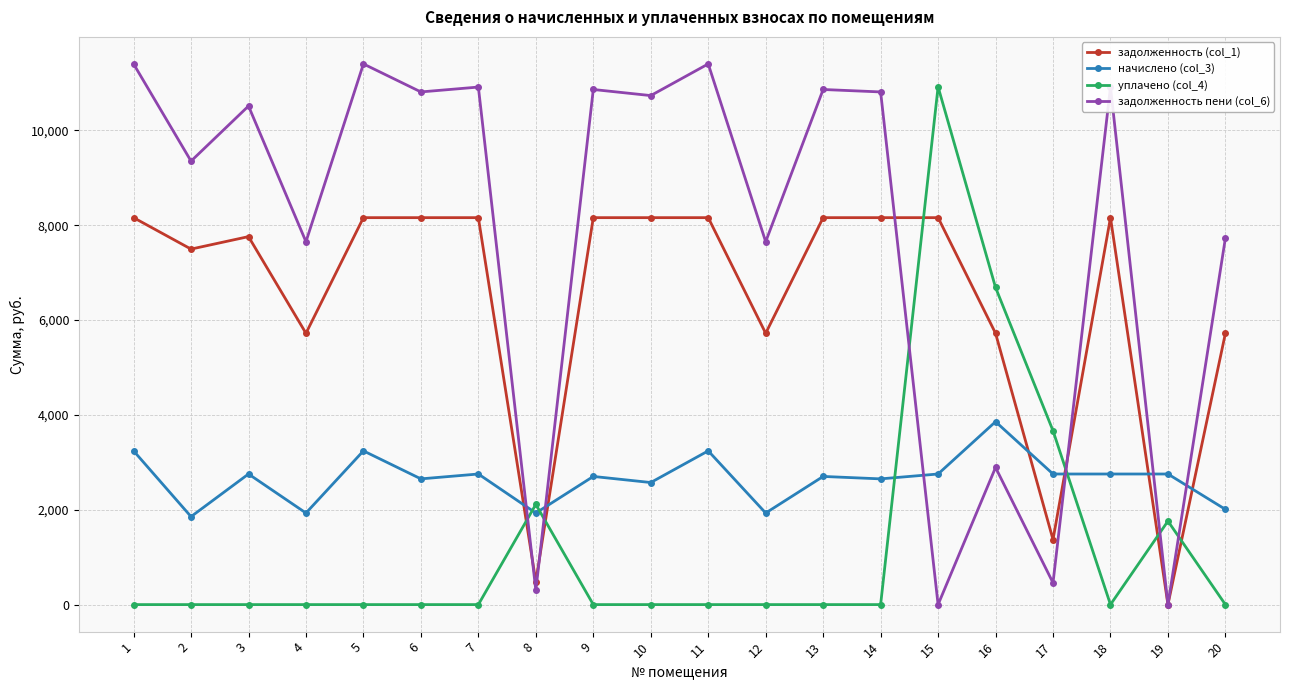

List the series in order of their overall mean, highest first.

задолженность пени (col_6), задолженность (col_1), начислено (col_3), уплачено (col_4)